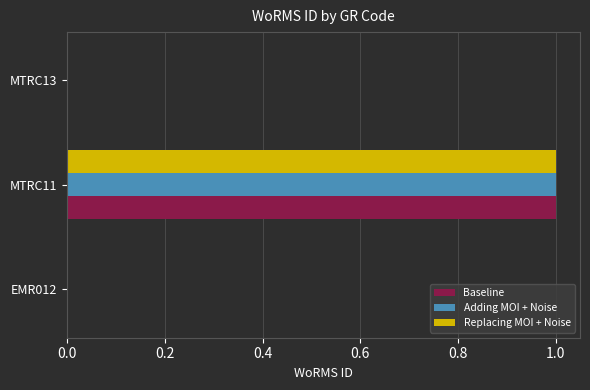

True or false: Baseline has a value of -0.6 at EMR012.

False